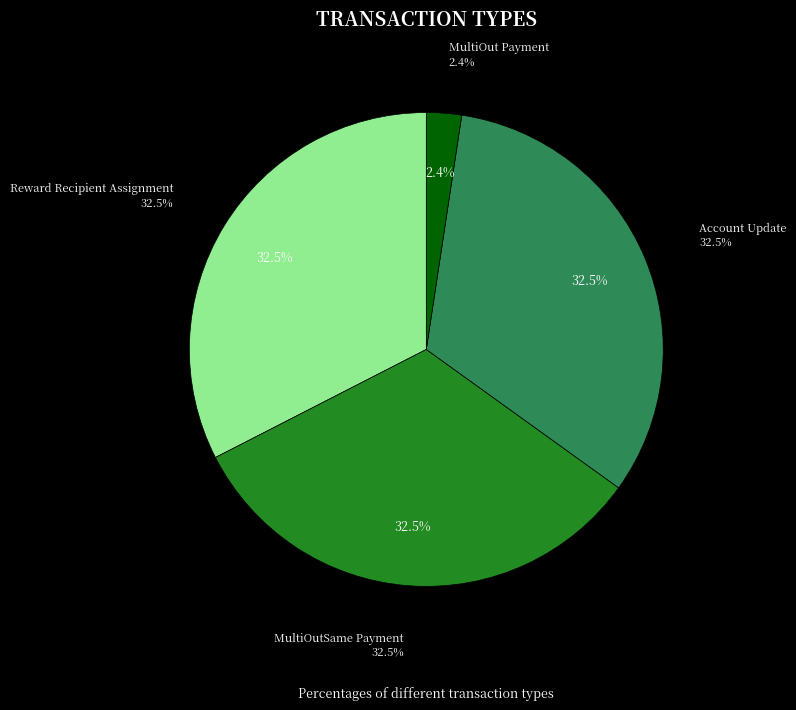

Combined, do MultiOutSame Payment and Account Update account for over 50%?

Yes